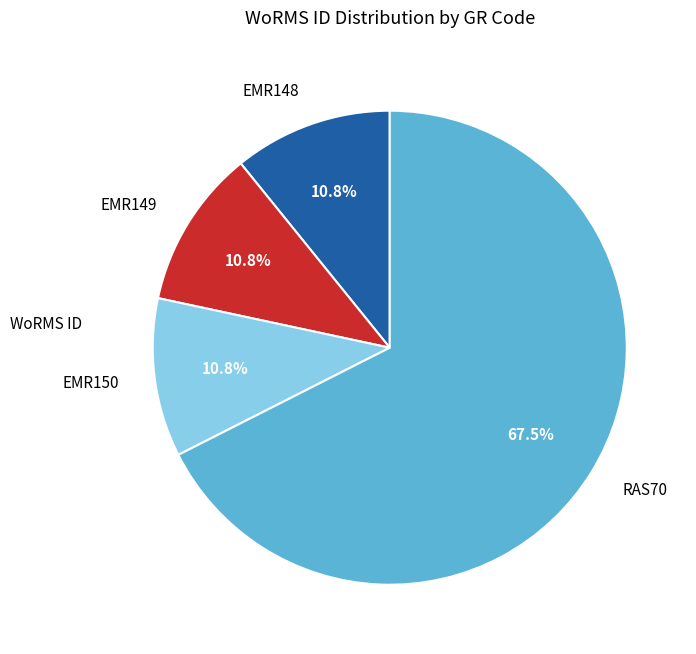

Approximately how many times larger is the value at EMR149 compared to EMR148?

1.0